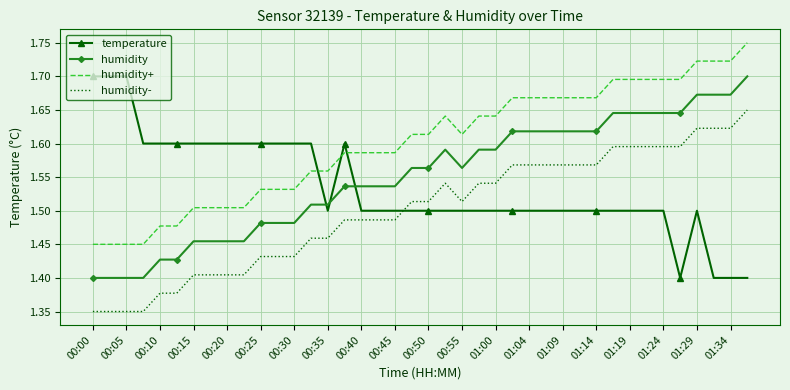

True or false: humidity+ and humidity cross at least once.

False